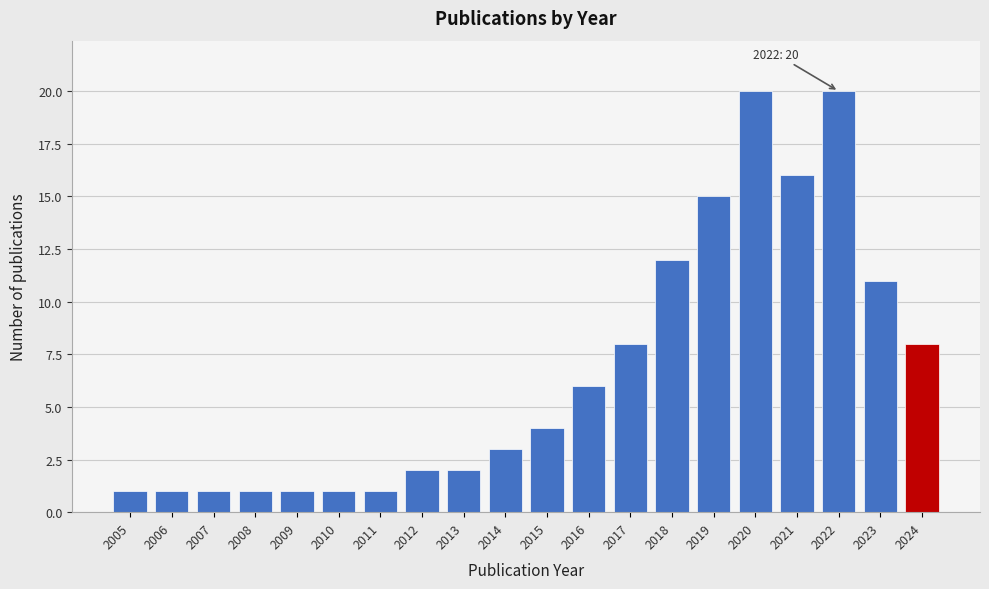

Reading left to right, transcribe all the data shown in this chart.

1	1	1	1	1	1	1	2	2	3	4	6	8	12	15	20	16	20	11	8